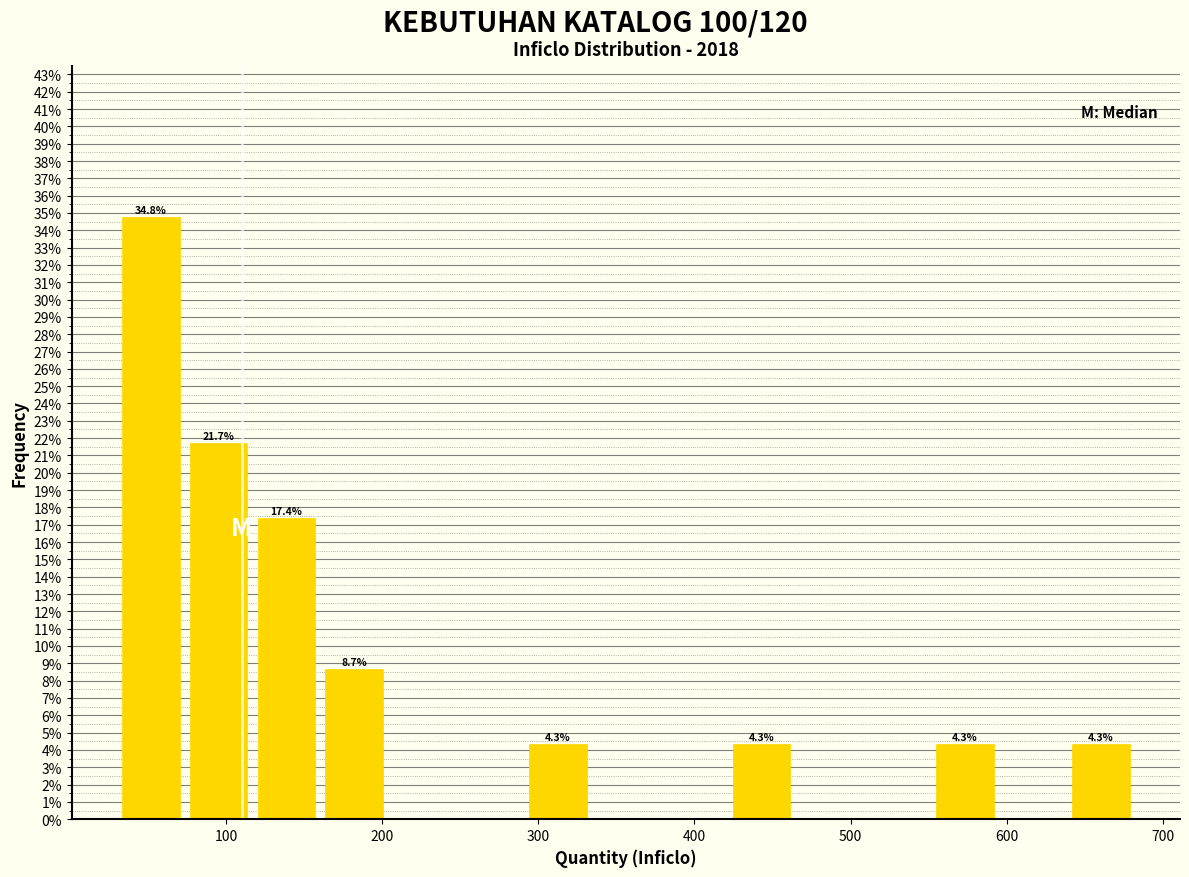

Over which range of the x-axis is the bar tallest?

30 to 70